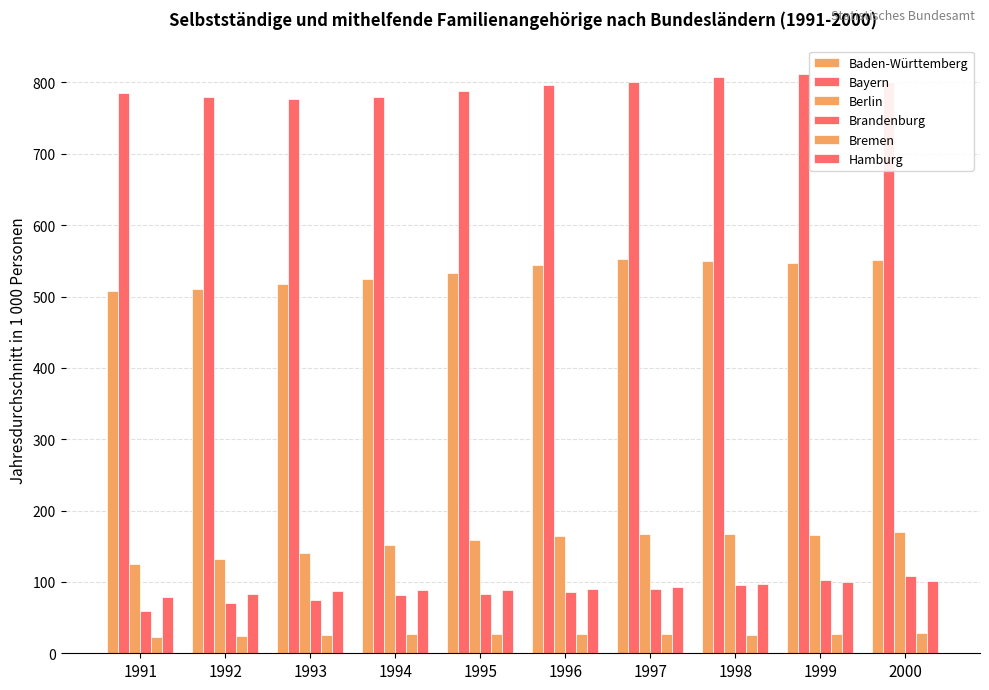

Which has a higher value, 1993 or 1992?

1993